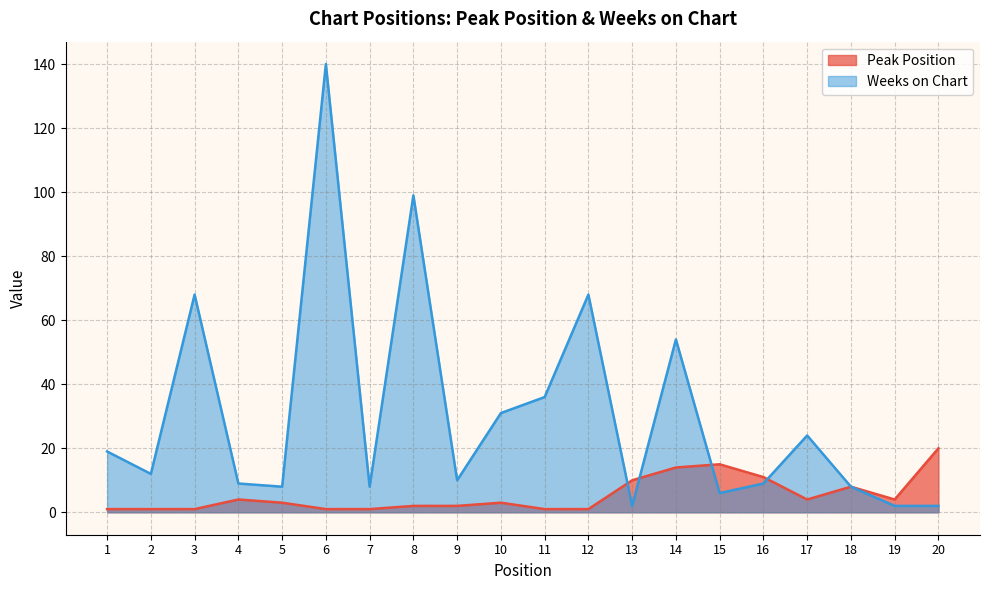

Does the chart have visible grid lines?

Yes